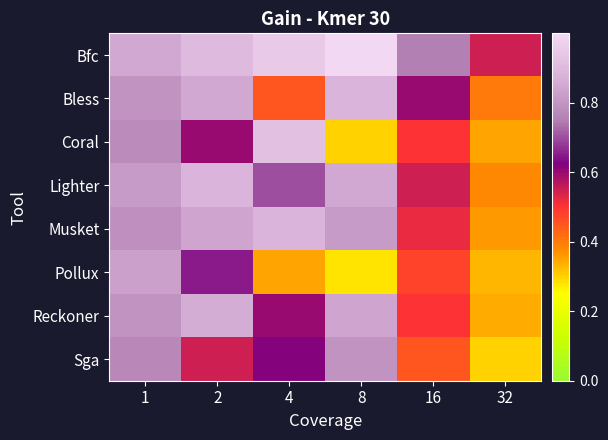

Reading left to right, what are all the values shown in this chart?

Bfc: 1=0.8	2=0.9	4=0.9	8=1.0	16=0.8	32=0.6
Bless: 1=0.8	2=0.8	4=0.5	8=0.9	16=0.6	32=0.4
Coral: 1=0.8	2=0.6	4=0.9	8=0.3	16=0.5	32=0.3
Lighter: 1=0.8	2=0.9	4=0.7	8=0.8	16=0.6	32=0.4
Musket: 1=0.8	2=0.8	4=0.9	8=0.8	16=0.5	32=0.4
Pollux: 1=0.8	2=0.7	4=0.3	8=0.3	16=0.5	32=0.3
Reckoner: 1=0.8	2=0.9	4=0.6	8=0.8	16=0.5	32=0.3
Sga: 1=0.8	2=0.6	4=0.6	8=0.8	16=0.5	32=0.3